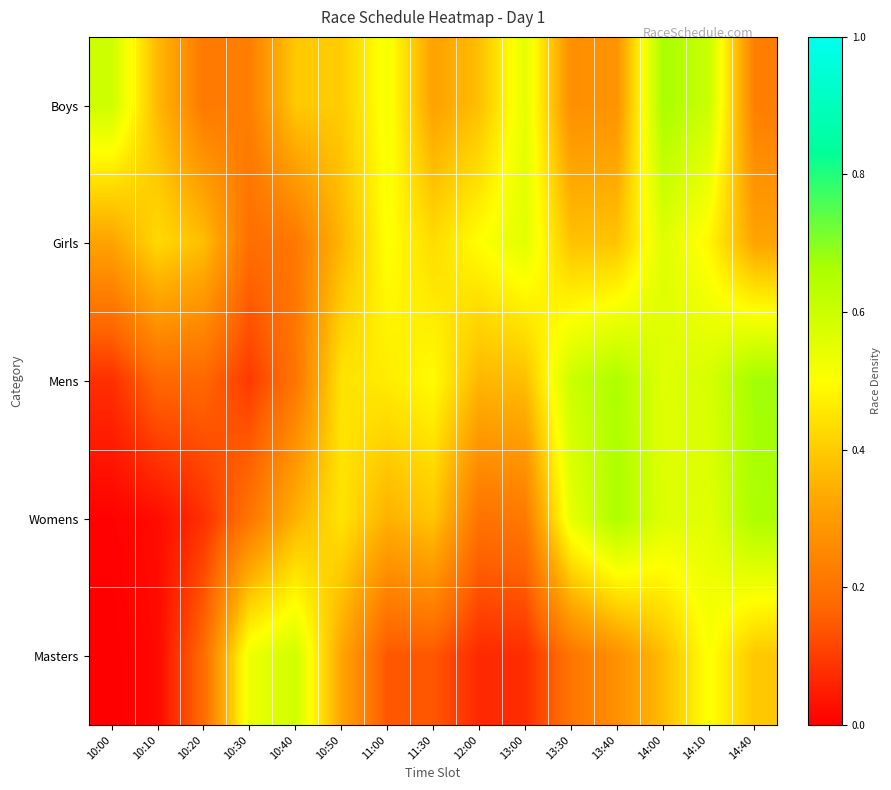

Which has a higher value, 14:40 or 11:30?

11:30